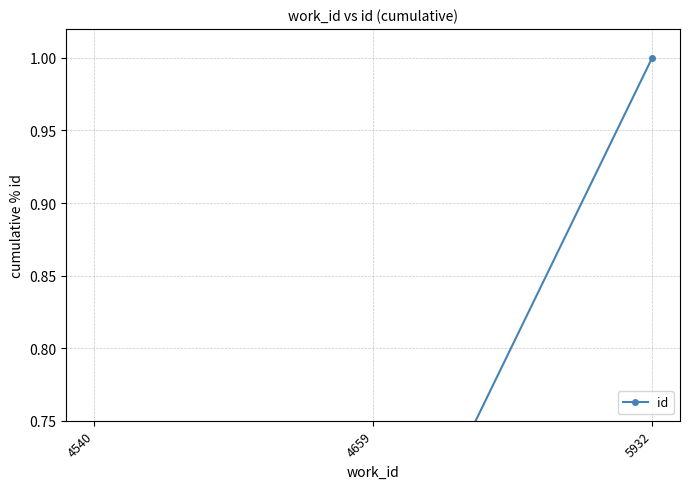

At which category does the chart reach its minimum across all series?

4540